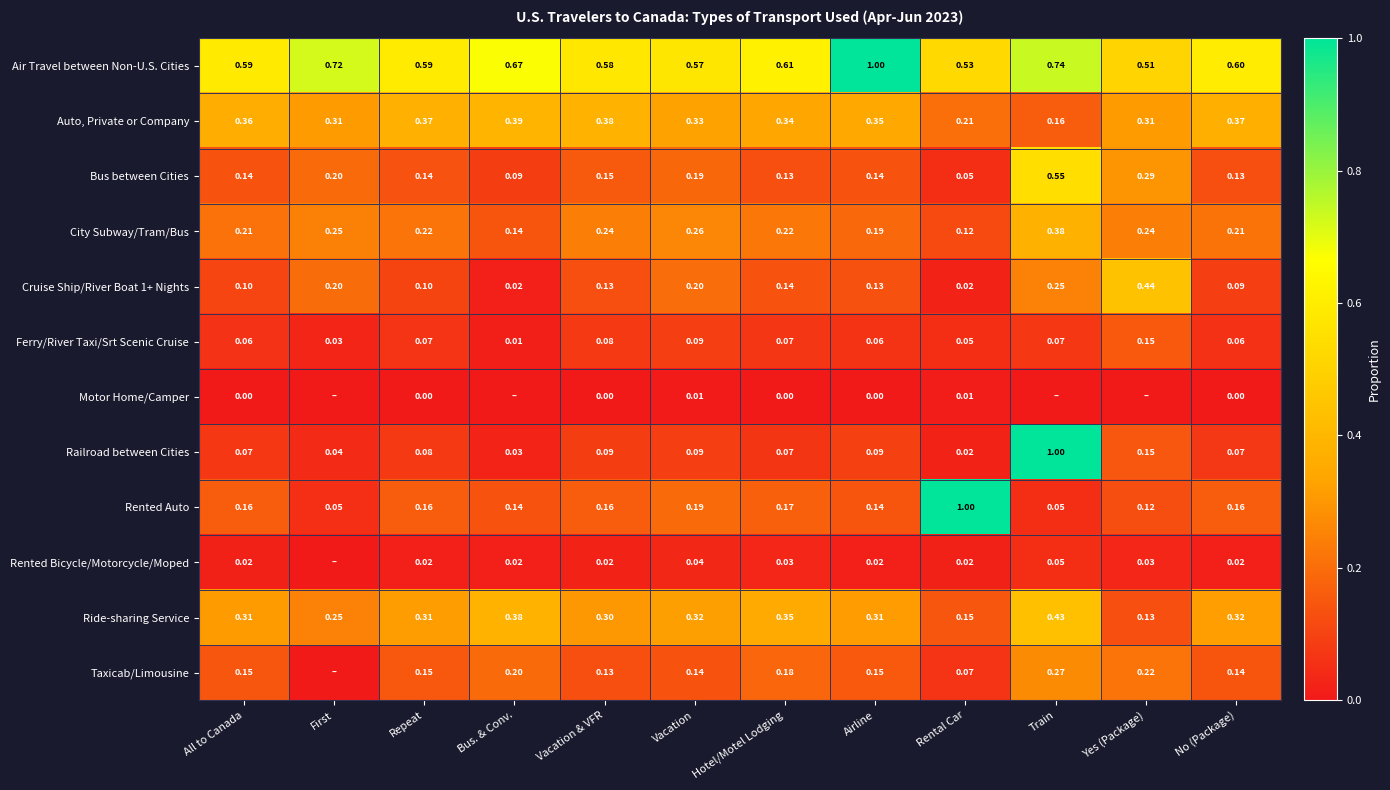

At which label is Air Travel between Non-U.S. Cities closest to 0?

Yes (Package)